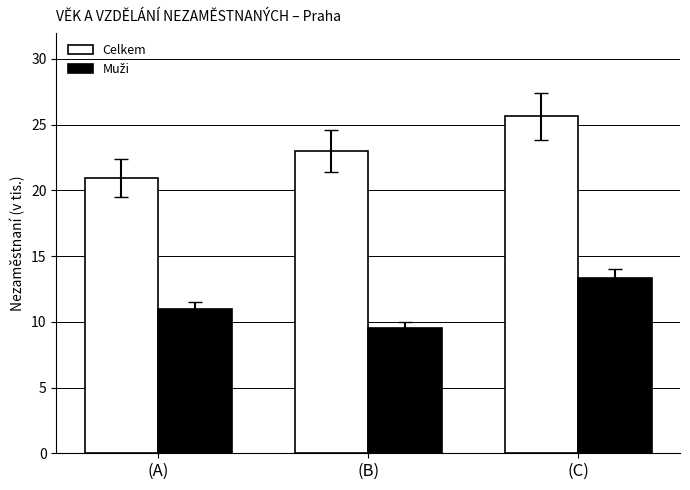

At which category is the sum across all series the highest?

(C)